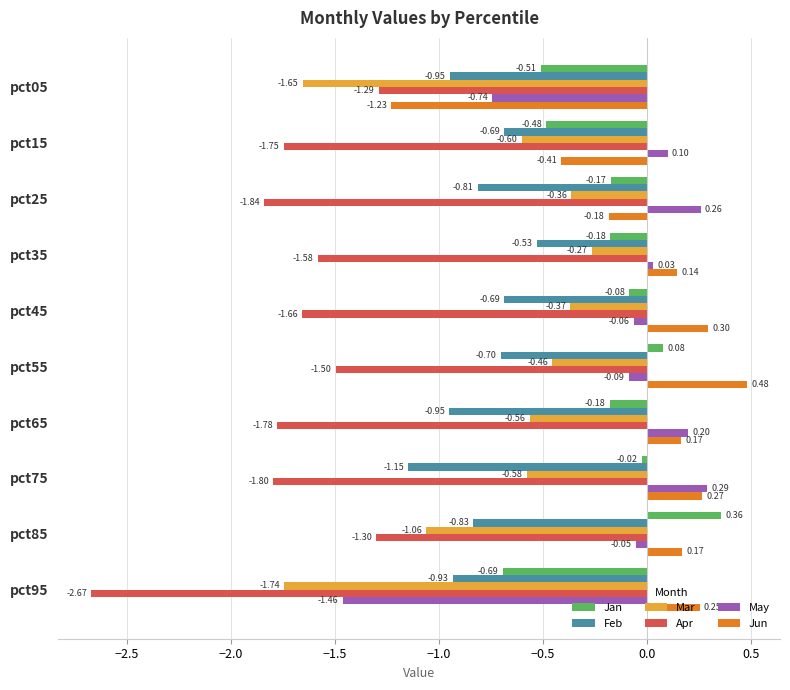

What is the difference between the maximum and second lowest values in the Jun series?

0.9